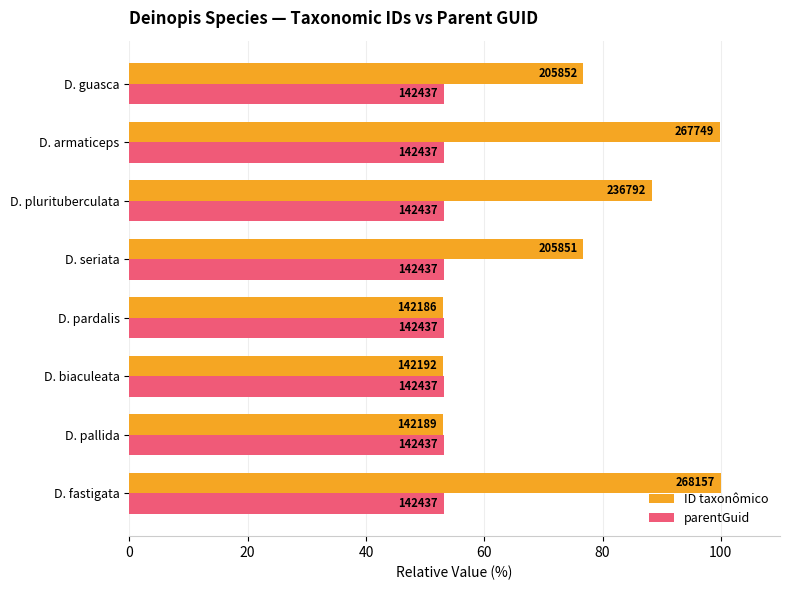

What is the difference between the maximum and minimum values in the ID taxonômico series?

47.0